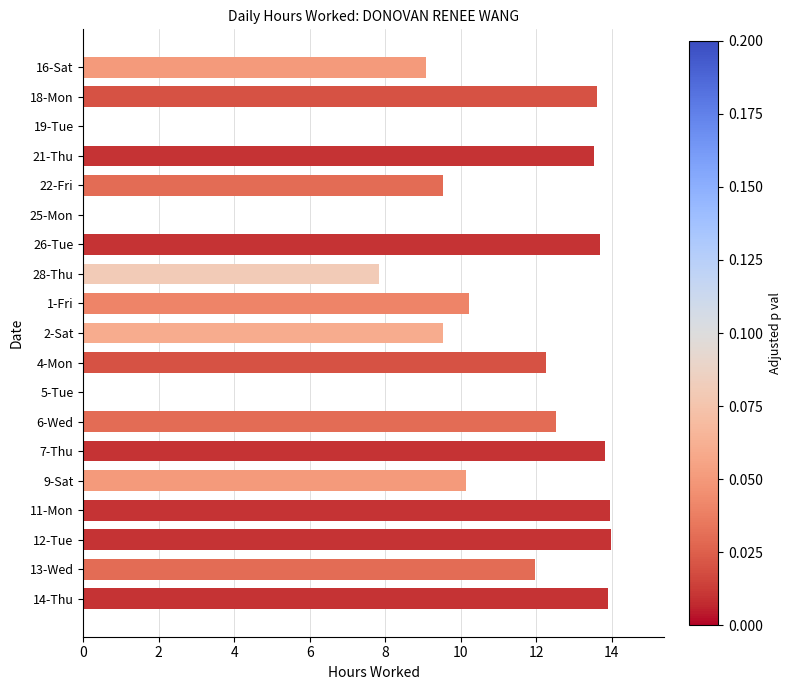

What is the sum of all values?

189.5